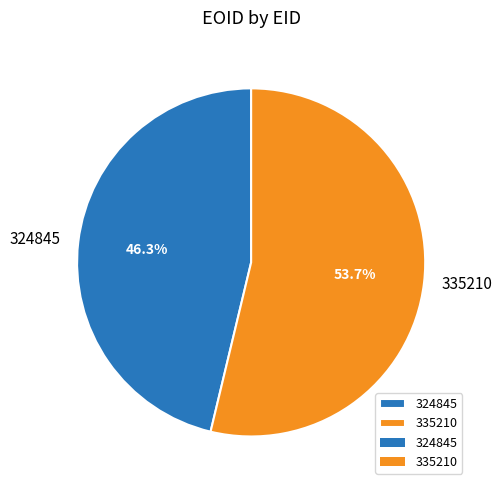

Does 324845 account for over 50% of the chart?

No